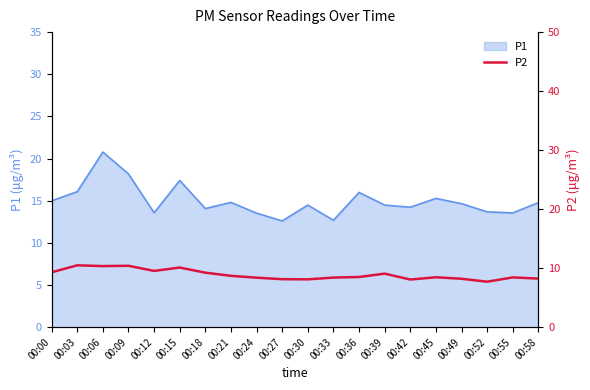

What is the highest value of the P1 series?

20.8